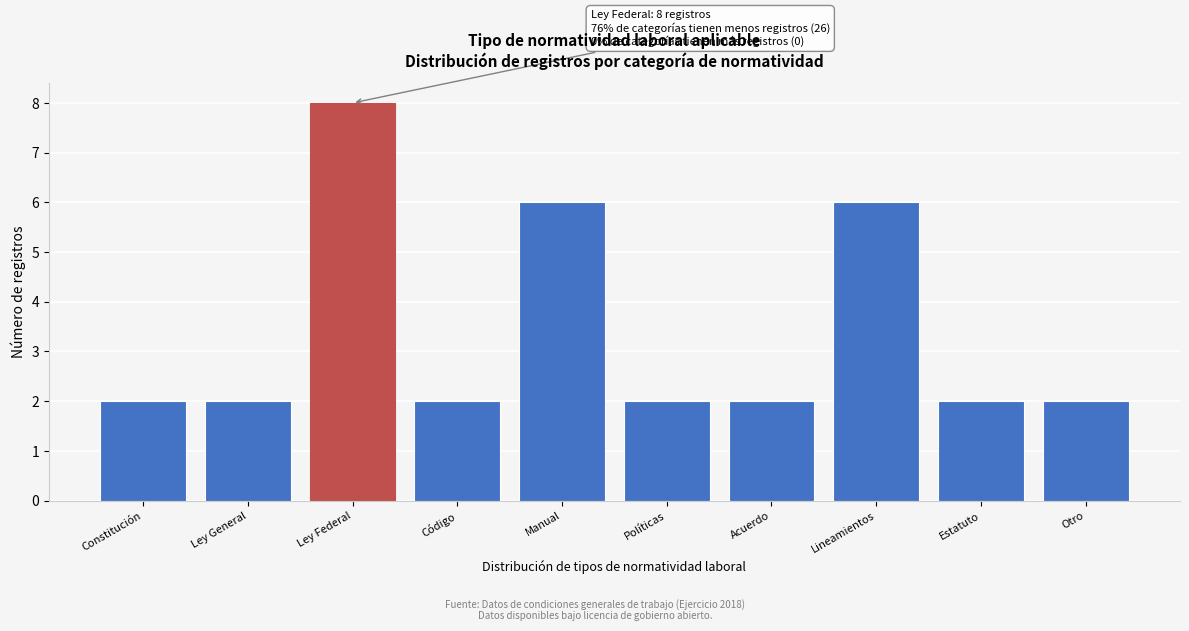

Reading right to left, what are all the values shown in this chart?

2	2	6	2	2	6	2	8	2	2